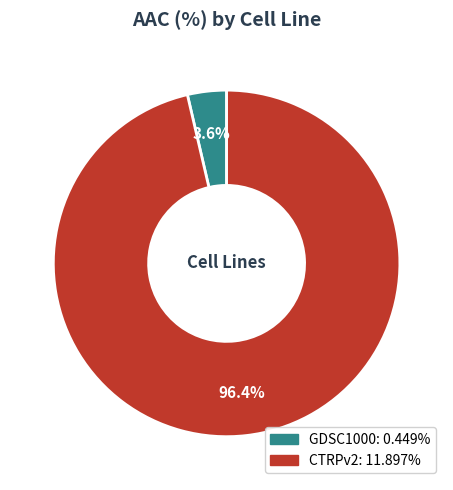

To the nearest percent, what is the difference between the GDSC1000 and CTRPv2 slice percentages?

93%